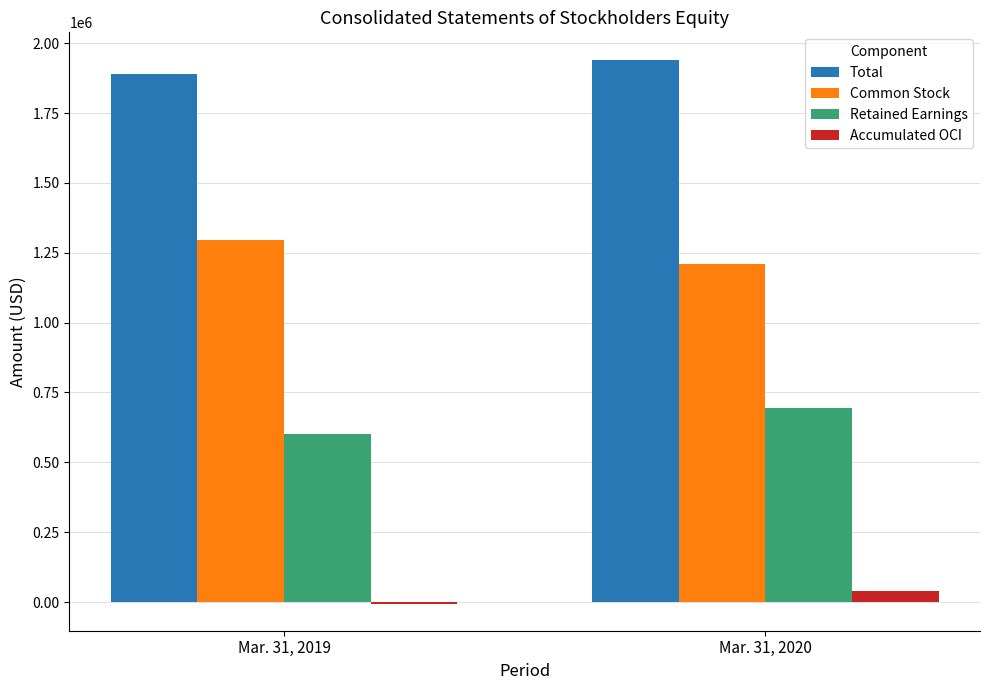

The Accumulated OCI series shows 38406 at Mar. 31, 2020. True or false?

True